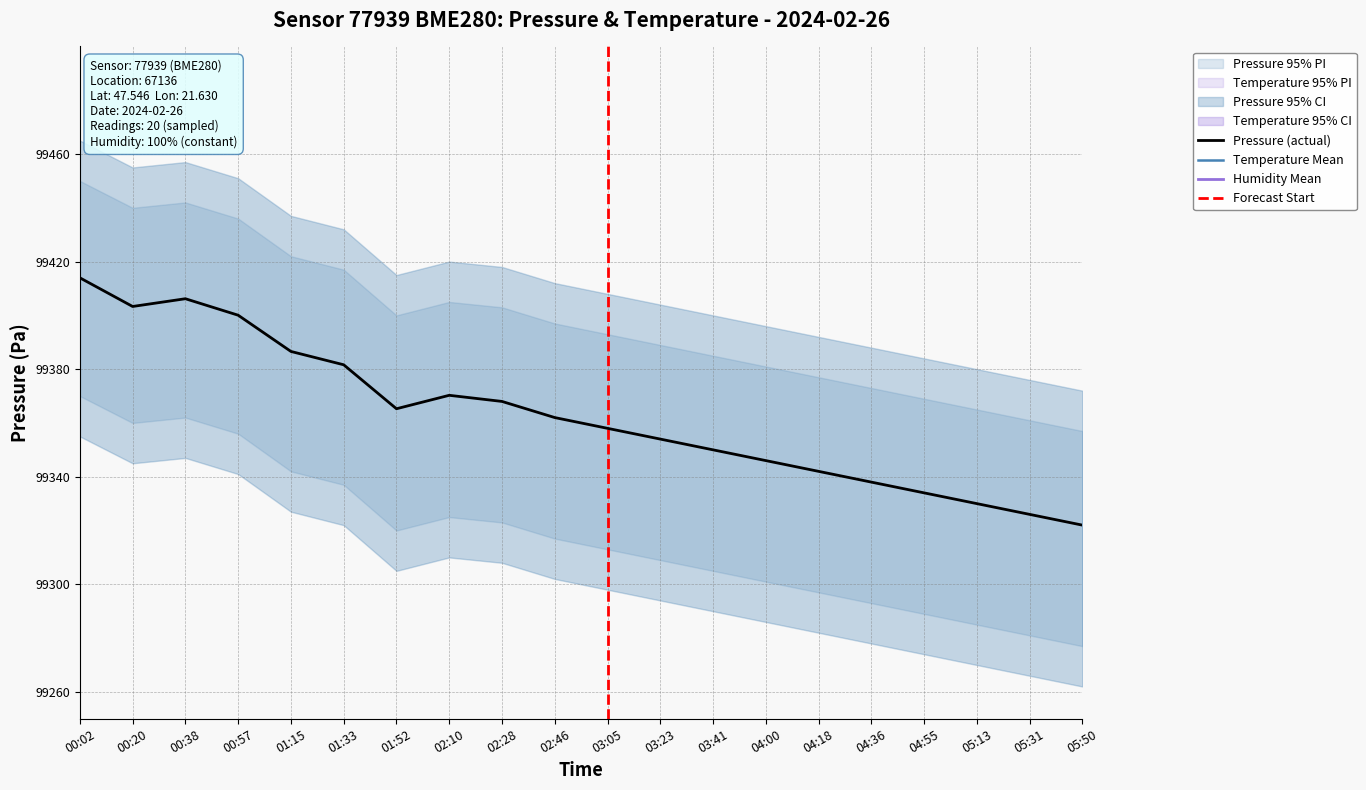

Read the pressure value at 02:46.

99362.0